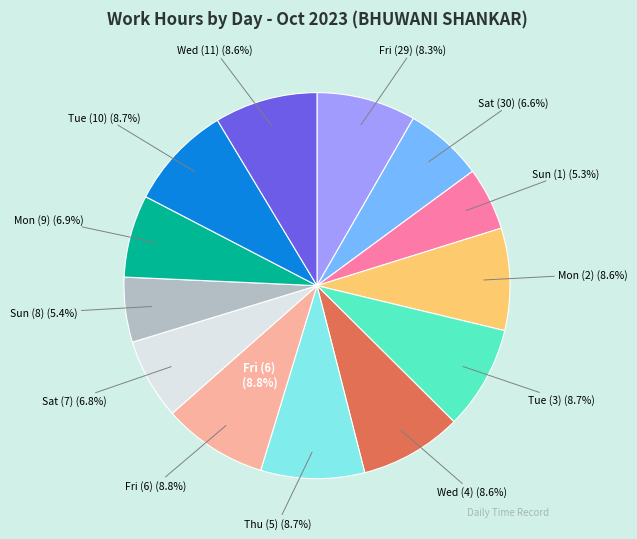

Rank the categories by value from highest to lowest.

Fri (6), Tue (10), Tue (3), Thu (5), Wed (11), Wed (4), Mon (2), Fri (29), Mon (9), Sat (7), Sat (30), Sun (8), Sun (1)